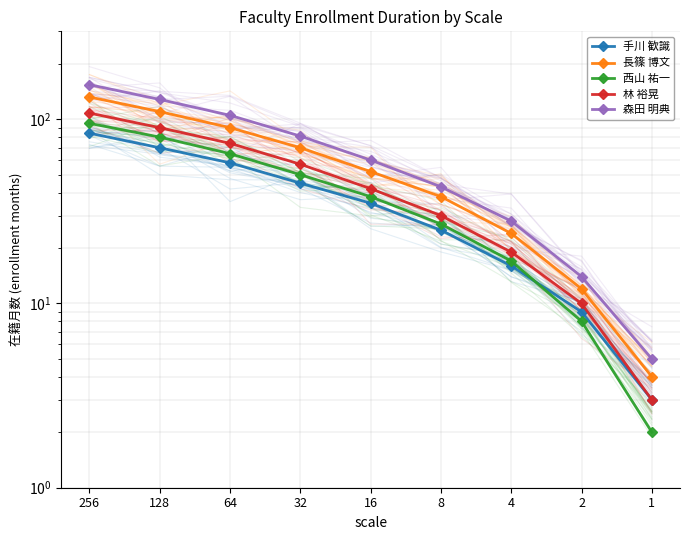

What is the sum of the 林 裕晃 values at 16 and 2?

52